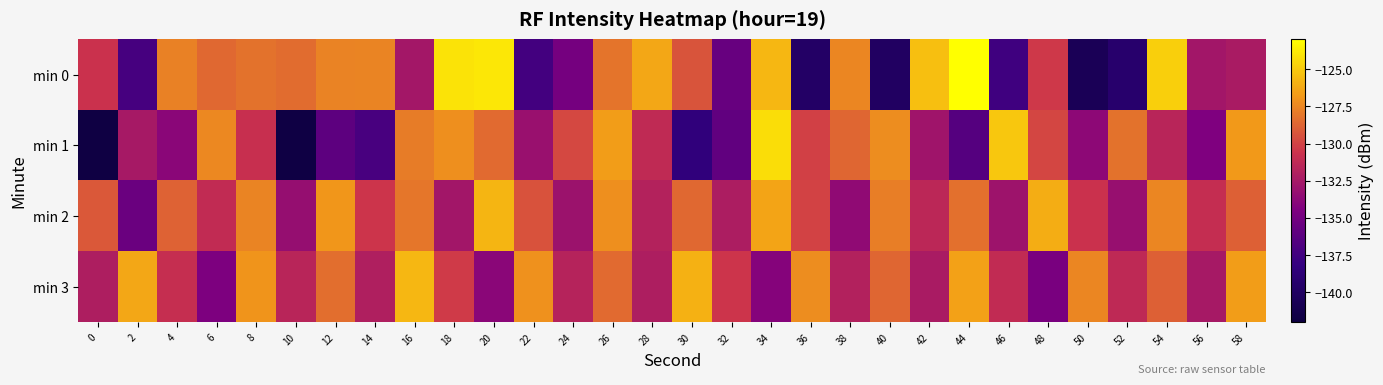

Reading left to right, extract all data points from this chart.

min 0: 0=-130.7	2=-137.2	4=-127.7	6=-128.6	8=-128.3	10=-128.5	12=-127.7	14=-127.5	16=-132.6	18=-124.1	20=-123.9	22=-137.3	24=-134.9	26=-128.2	28=-126.3	30=-129.4	32=-135.6	34=-125.7	36=-139.7	38=-127.5	40=-140.0	42=-125.4	44=-123.0	46=-137.6	48=-130.4	50=-140.6	52=-139.3	54=-124.8	56=-132.7	58=-132.3
min 1: 0=-141.8	2=-132.5	4=-133.9	6=-127.4	8=-130.8	10=-141.7	12=-136.1	14=-137.1	16=-127.8	18=-127.2	20=-128.5	22=-133.1	24=-129.8	26=-126.7	28=-131.2	30=-138.4	32=-135.9	34=-124.3	36=-130.1	38=-128.7	40=-127.3	42=-132.8	44=-136.5	46=-125.1	48=-129.9	50=-133.7	52=-128.2	54=-131.6	56=-134.4	58=-126.8
min 2: 0=-129.2	2=-135.4	4=-128.8	6=-131.1	8=-127.6	10=-133.3	12=-126.9	14=-130.5	16=-128.1	18=-132.7	20=-125.8	22=-129.4	24=-133.0	26=-127.2	28=-131.8	30=-128.6	32=-132.2	34=-126.4	36=-130.0	38=-133.6	40=-127.8	42=-131.4	44=-128.3	46=-132.9	48=-126.1	50=-130.7	52=-133.2	54=-127.5	56=-131.0	58=-128.9
min 3: 0=-132.1	2=-126.3	4=-130.9	6=-134.5	8=-127.0	10=-131.6	12=-128.4	14=-132.0	16=-125.7	18=-130.3	20=-133.9	22=-127.1	24=-131.7	26=-128.5	28=-132.1	30=-125.9	32=-130.5	34=-134.1	36=-127.3	38=-131.9	40=-128.7	42=-132.3	44=-126.5	46=-131.1	48=-134.7	50=-127.5	52=-131.3	54=-128.9	56=-132.5	58=-126.7